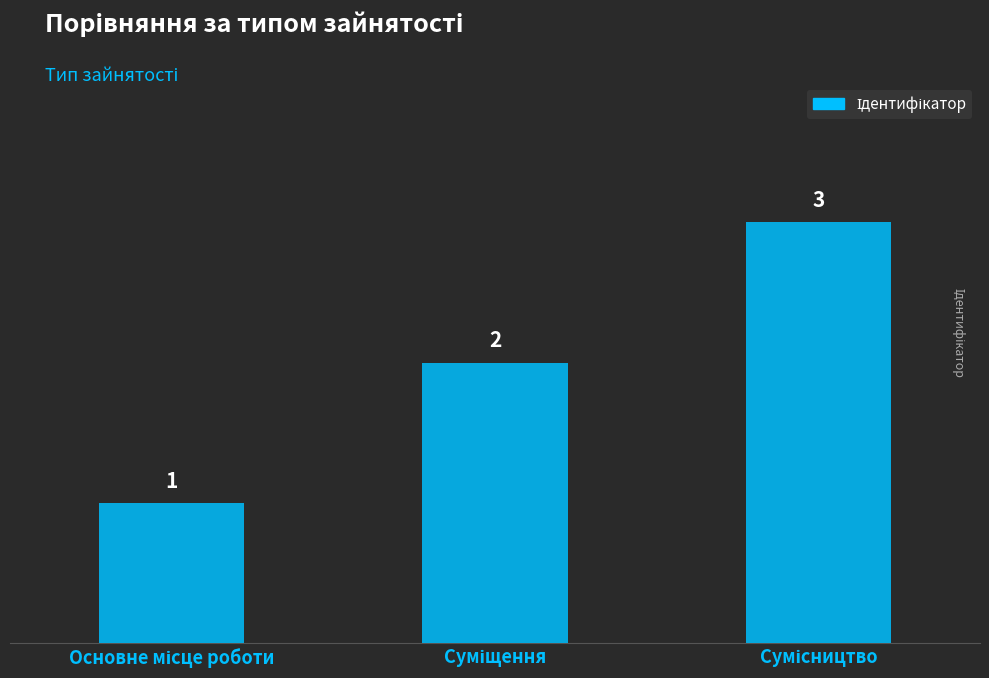

What is the sum of all values?

6